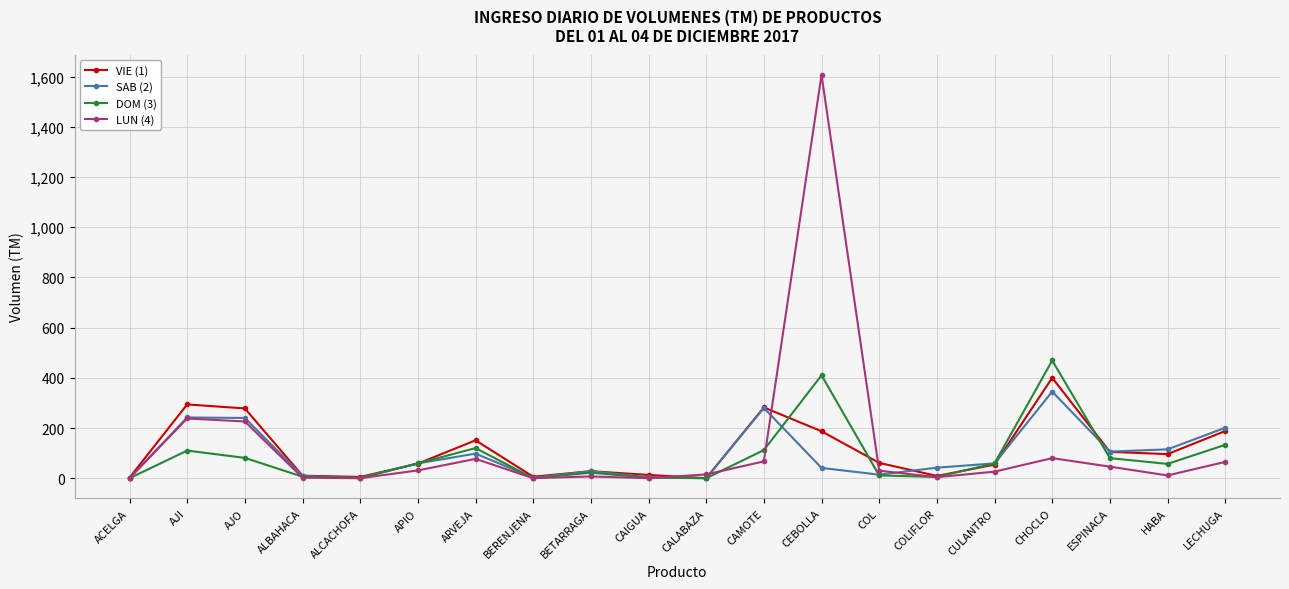

At which label does SAB (2) reach its peak?

CHOCLO